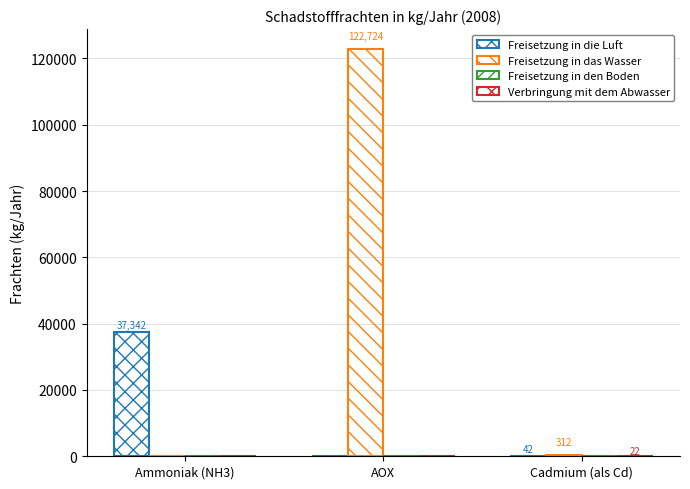

What is the total value across all series at Ammoniak (NH3)?

37342